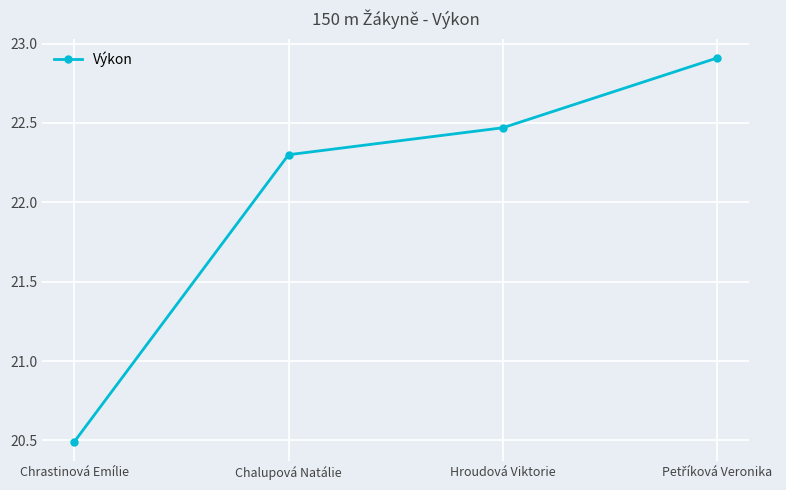

Is it true that the value at Chrastinová Emílie is 20.5?

True